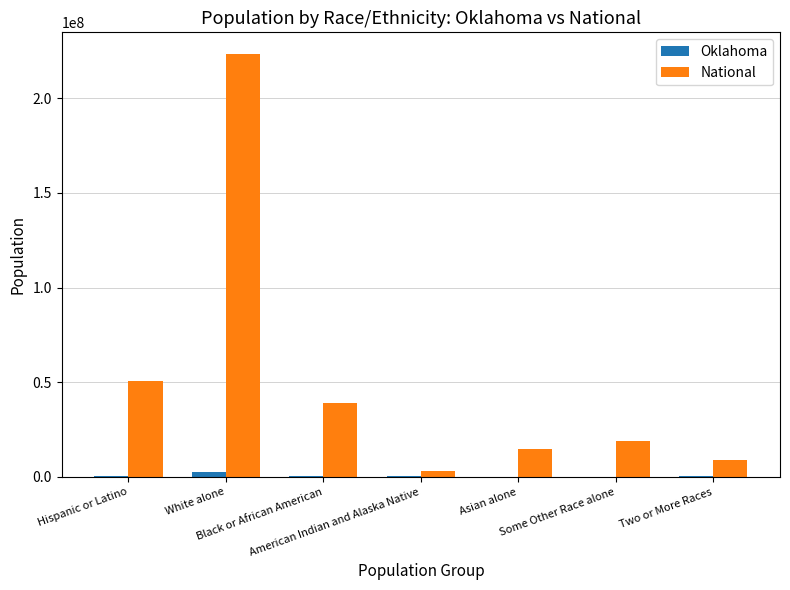

What is the highest value of the National series?

223553265